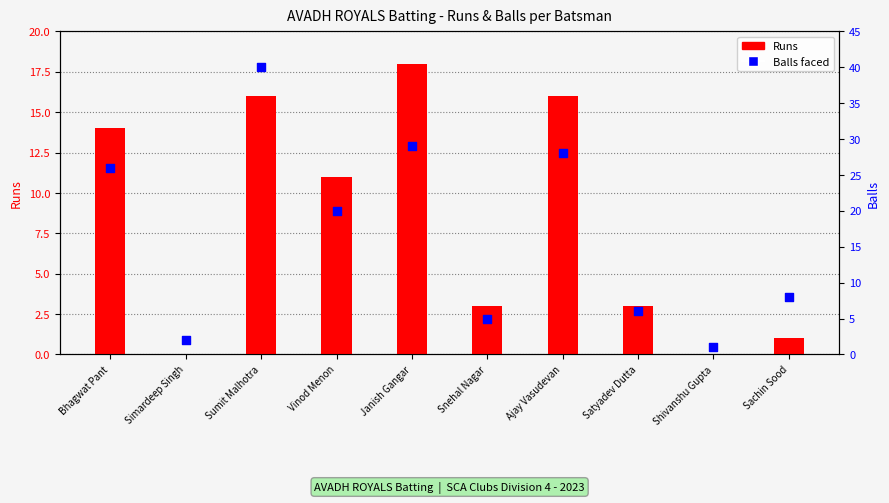

Which series reaches the maximum Y coordinate?

Balls